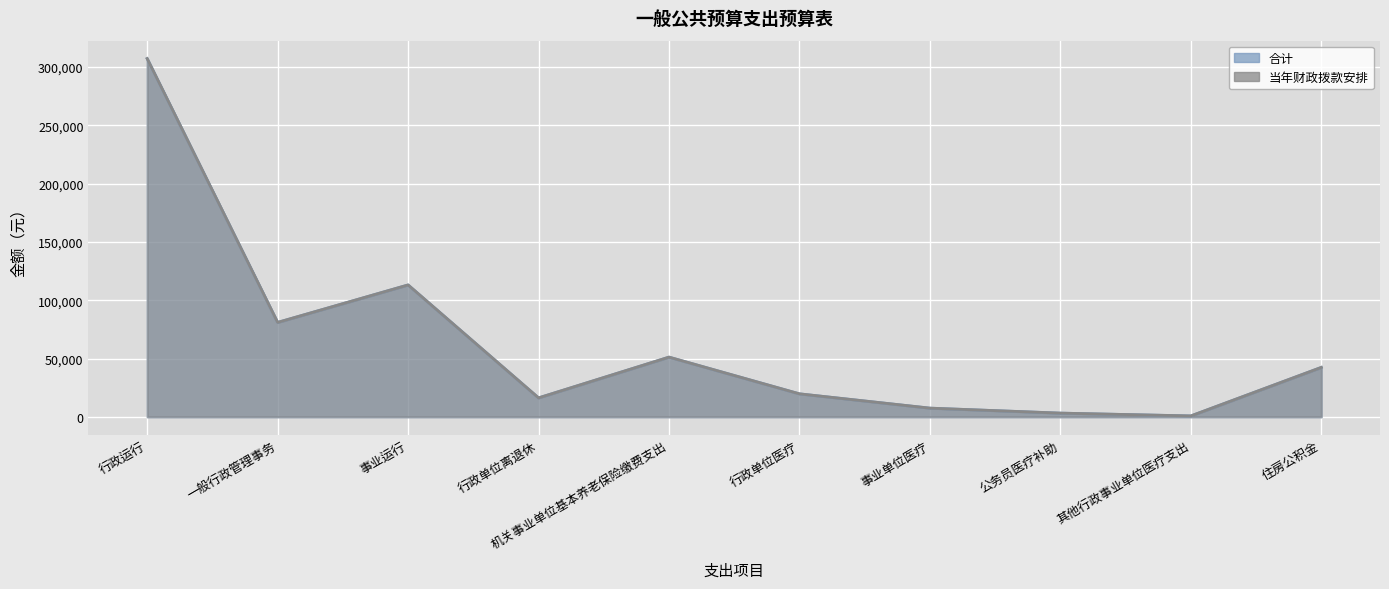

List the series in order of their peak value, lowest first.

合计, 当年财政拨款安排